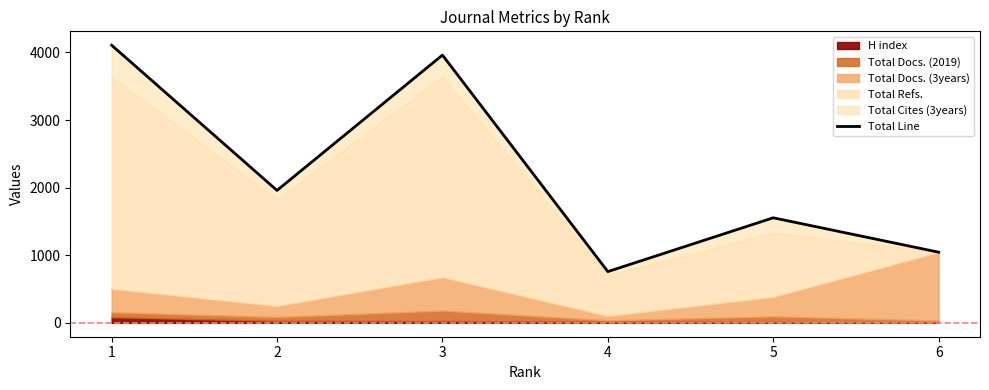

How many lines are shown in the chart?

1